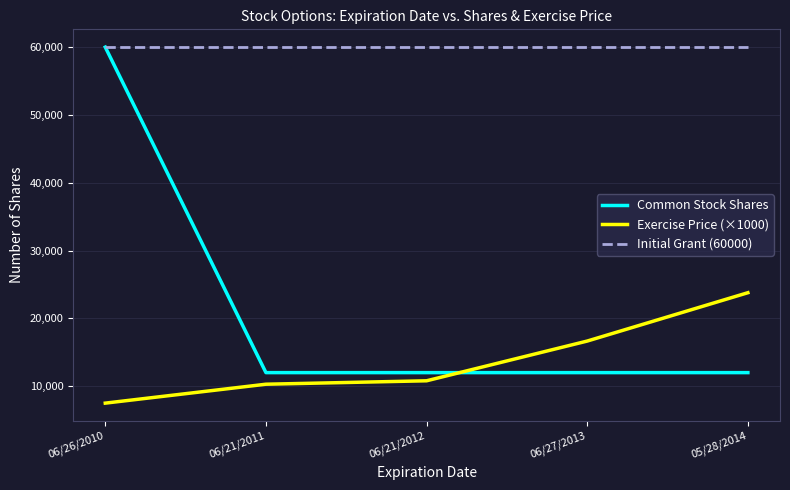

What is the highest value of the Initial Grant (60000) series?

60000